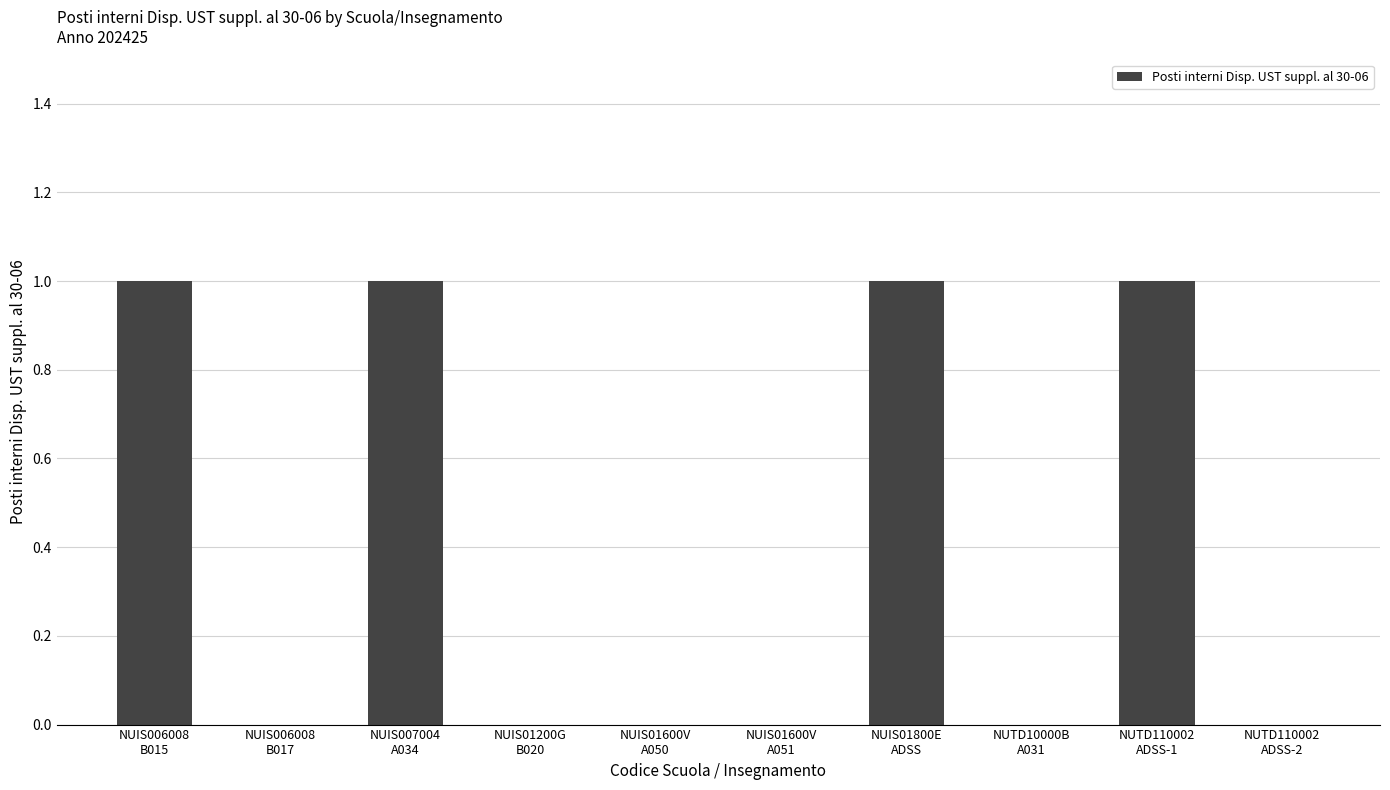

What is the sum of all values?

4